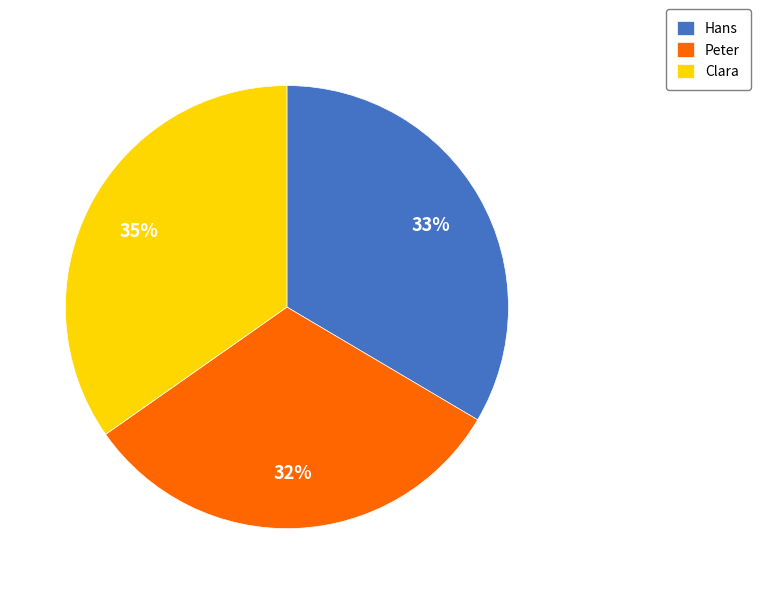

True or false: Clara accounts for 46% of the total.

False